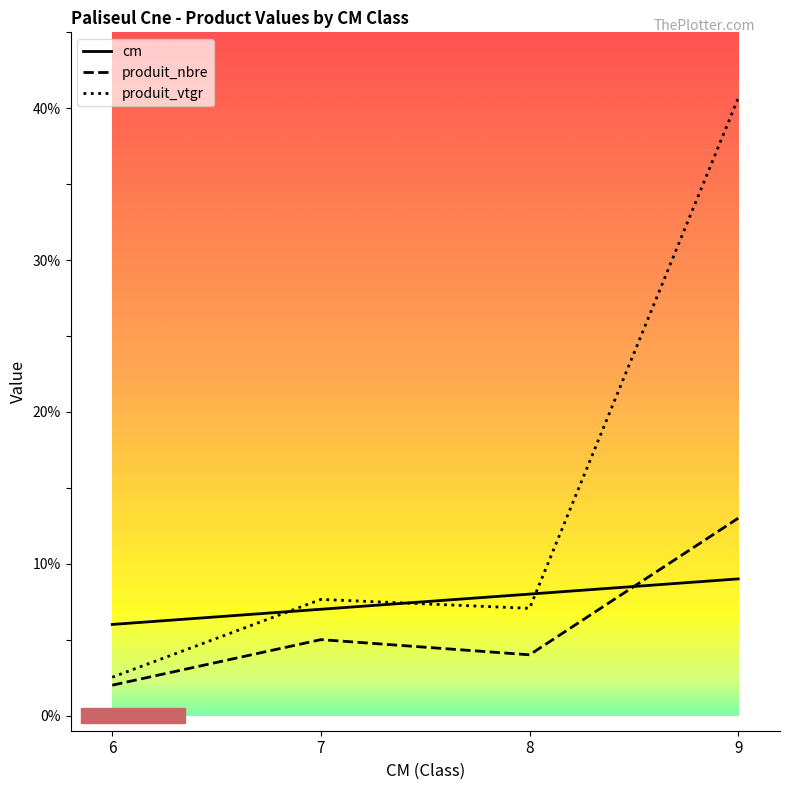

Is it true that produit_nbre equals 7.0 at 7?

False